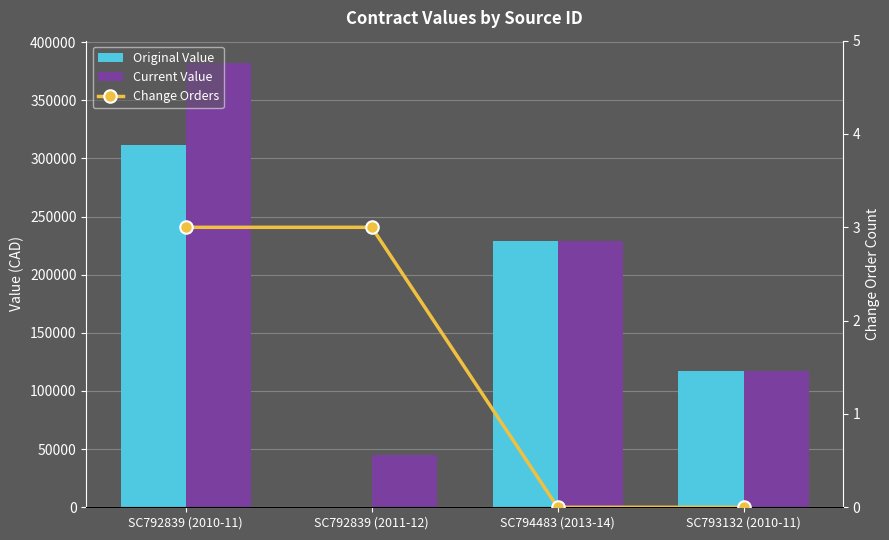

List the series in order of their overall mean, highest first.

Current Value, Original Value, Change Orders